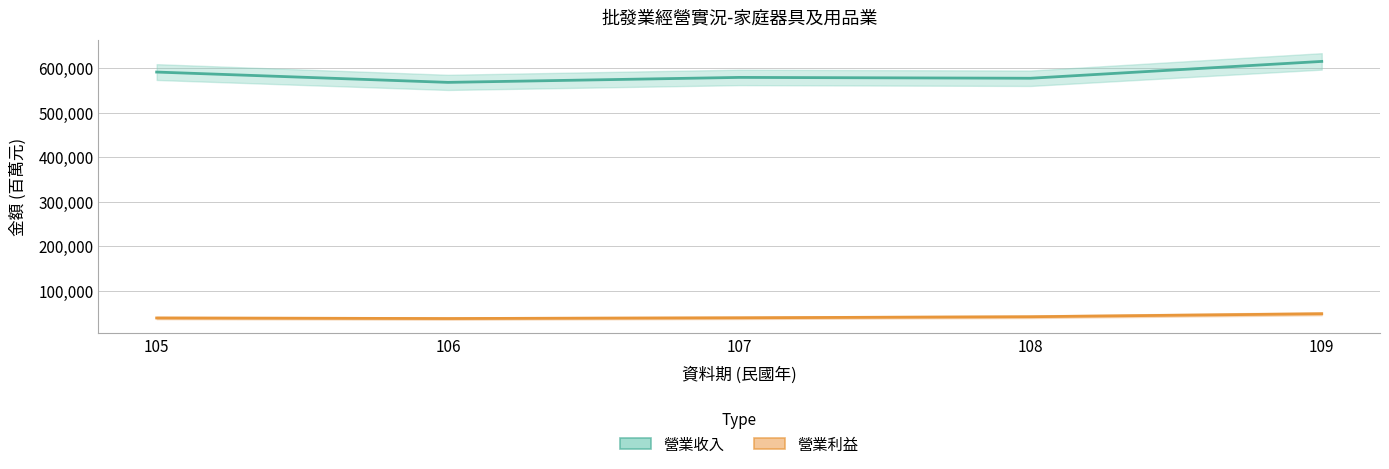

True or false: 營業收入 and 營業利益 cross at least once.

False